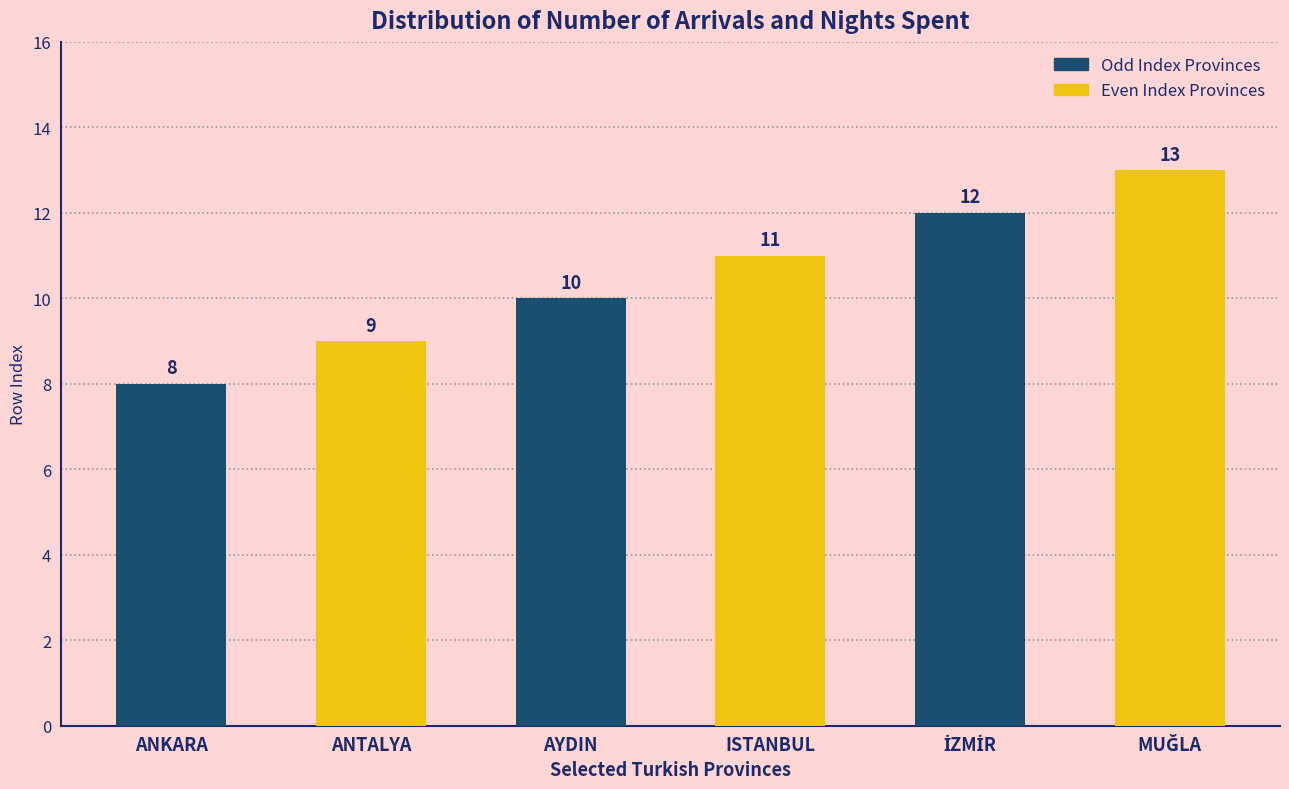

What position from the right is AYDIN?

4